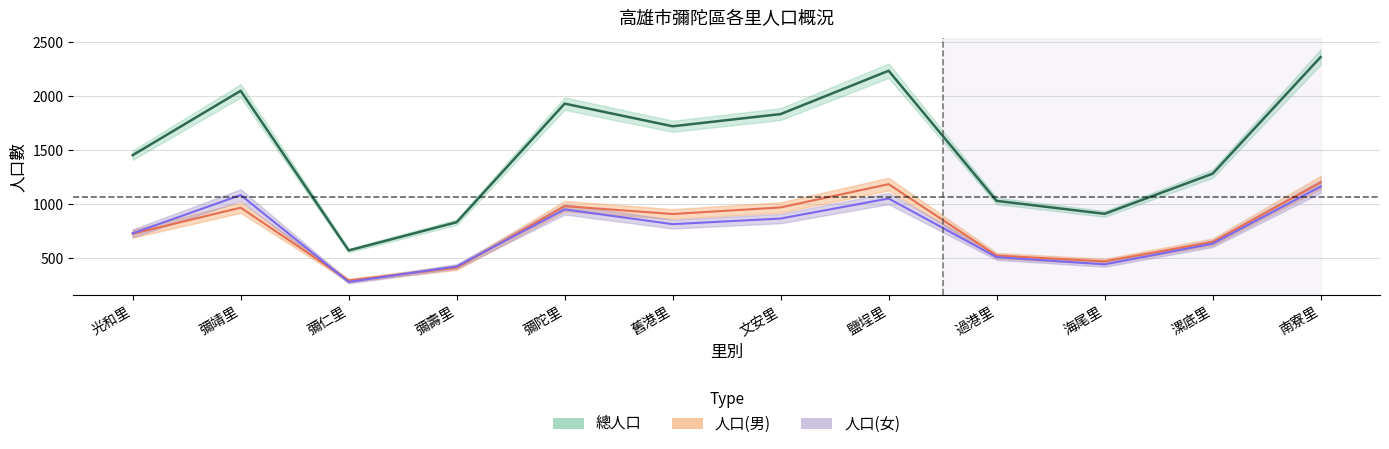

How many values in the 總人口 series exceed 1722?

5